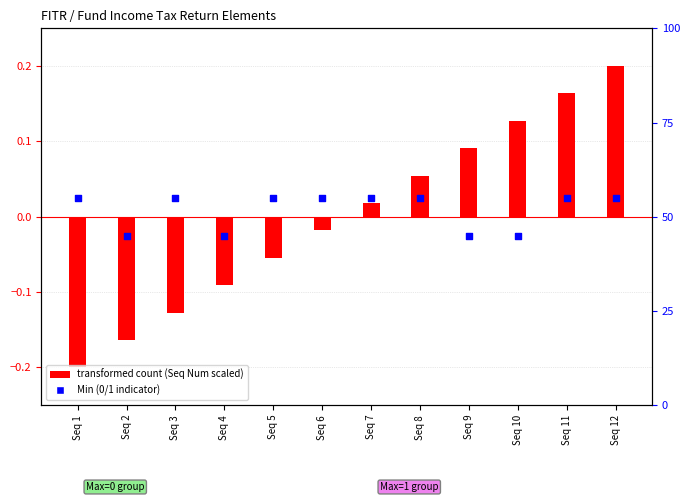

At how many categories does at least one series exceed 0?

10